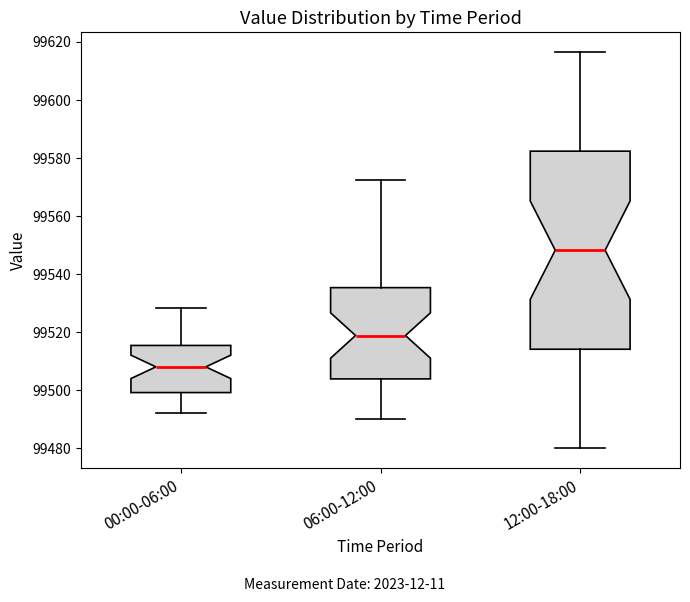

Comparing the boxes themselves (not the whiskers), which one is the tallest?

12:00-18:00